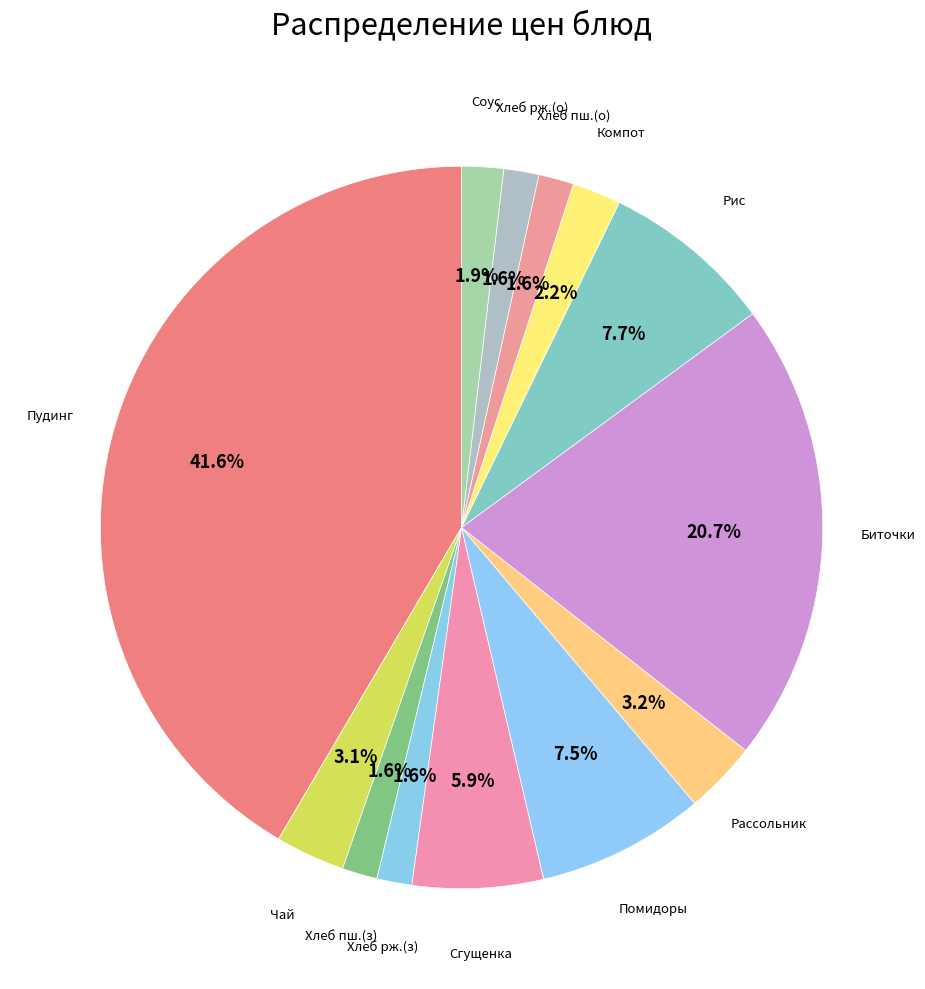

To the nearest percent, what is the average slice percentage?

8%